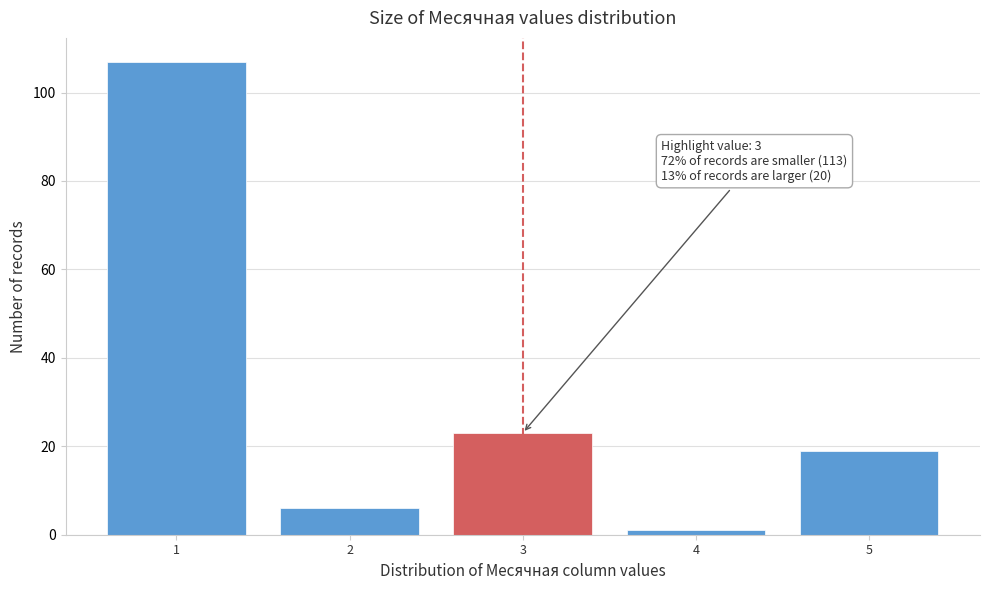

Over which range of the x-axis is the bar tallest?

0.5 to 1.5